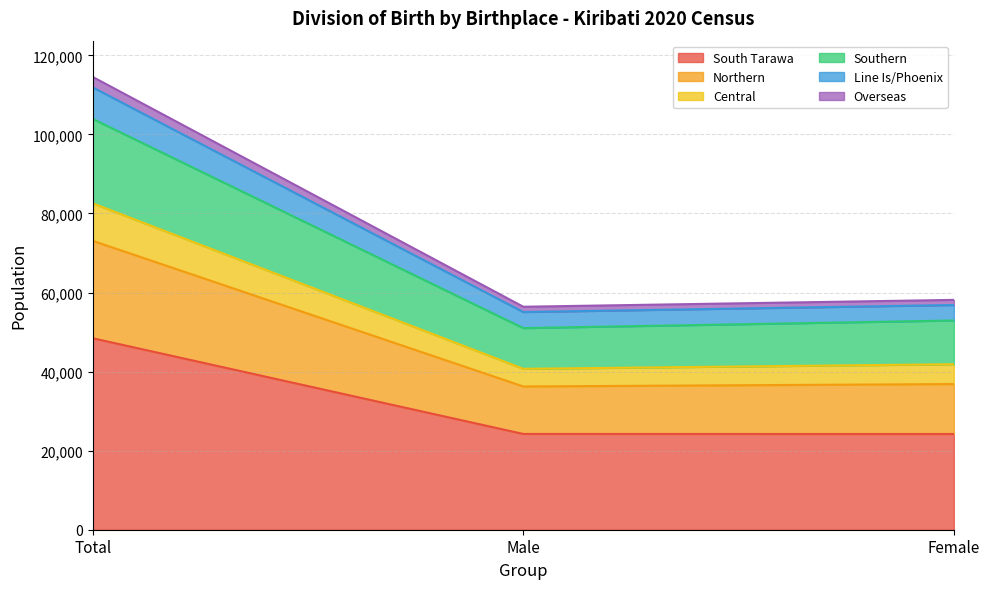

At which category is the sum across all series the highest?

Total